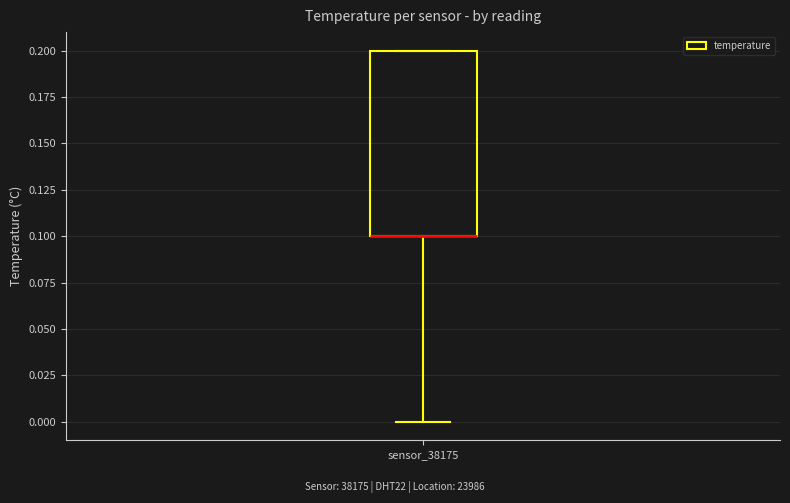

Where is the lower edge of the box for sensor_38175 on the y-axis? The values are not printed on the chart, so give them approximately, as read against the axis.

0.1